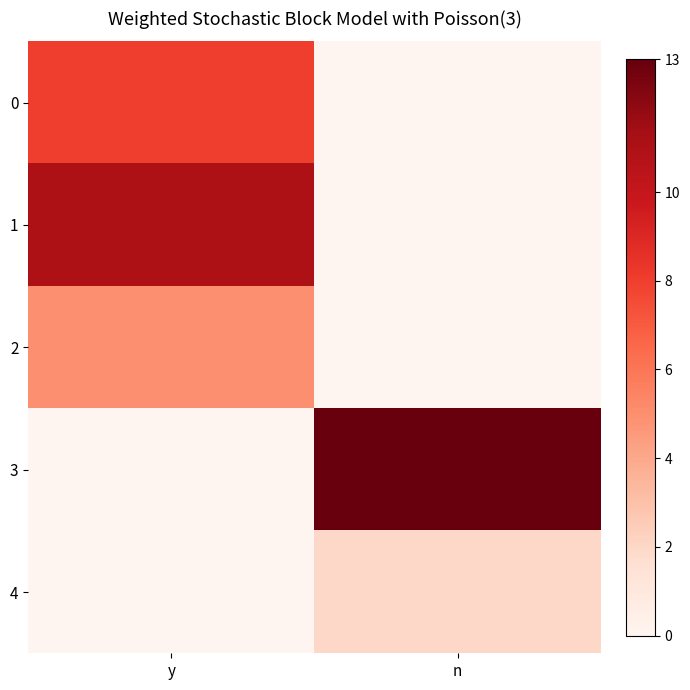

Reading left to right, transcribe all the data shown in this chart.

0: y=8	n=0
1: y=11	n=0
2: y=5	n=0
3: y=0	n=13
4: y=0	n=2